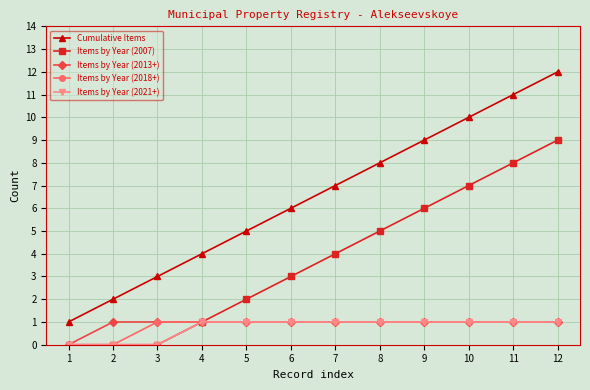

Count the Items by Year (2021+) values in the range 1 to 2.

9